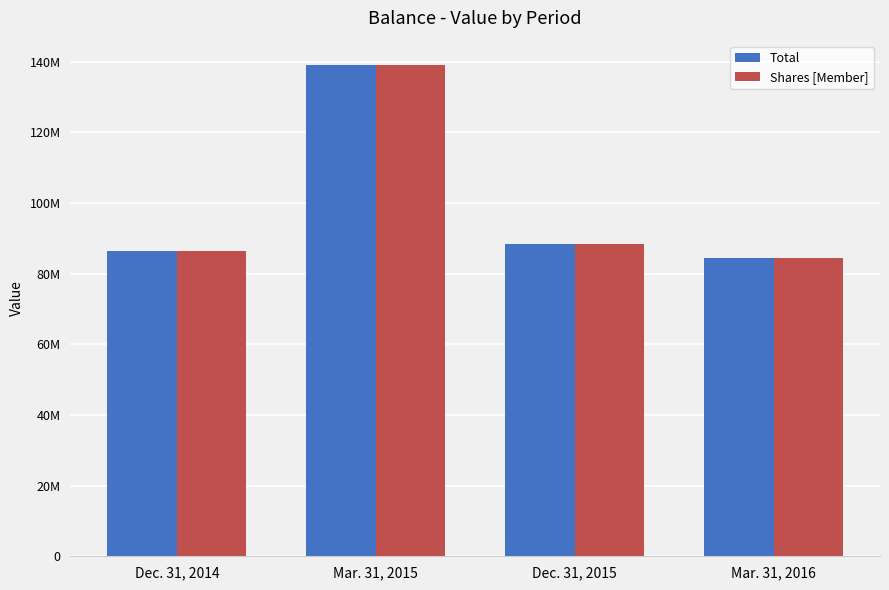

Does the chart contain stacked bars?

No